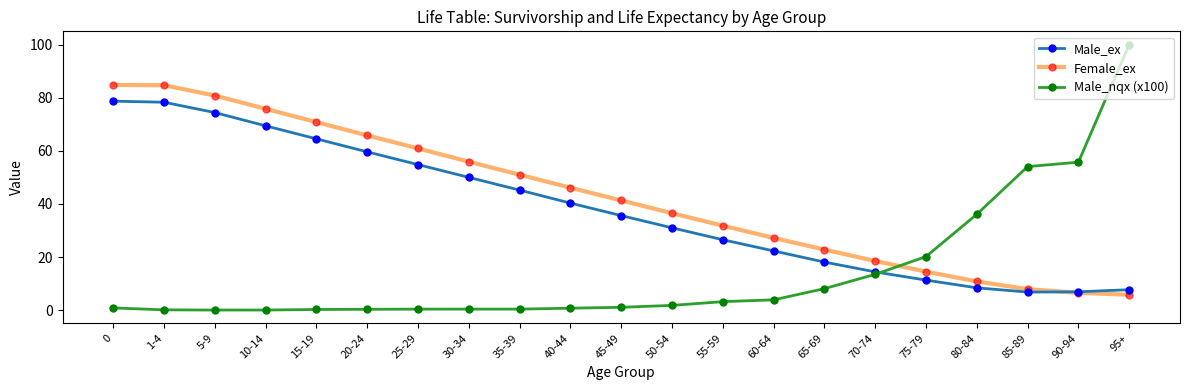

At how many categories does at least one series exceed 17?

21